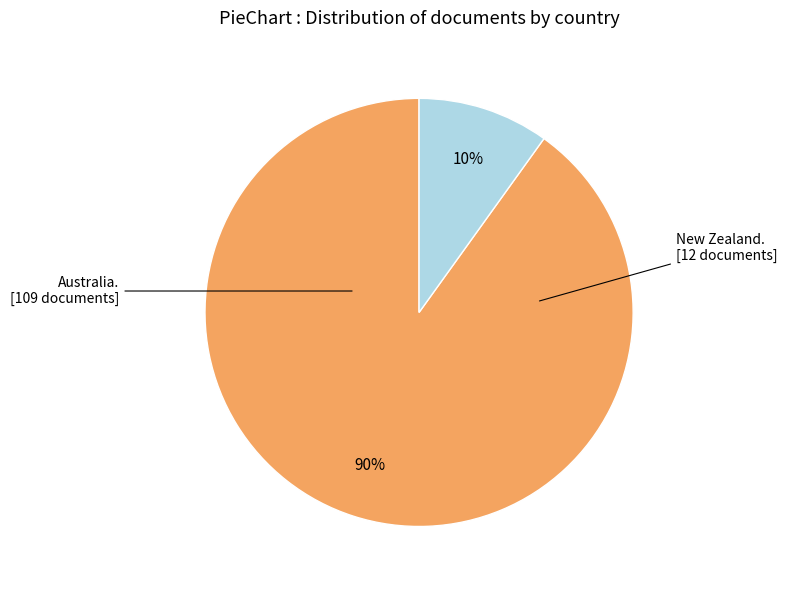

How many segments does this pie chart have?

2